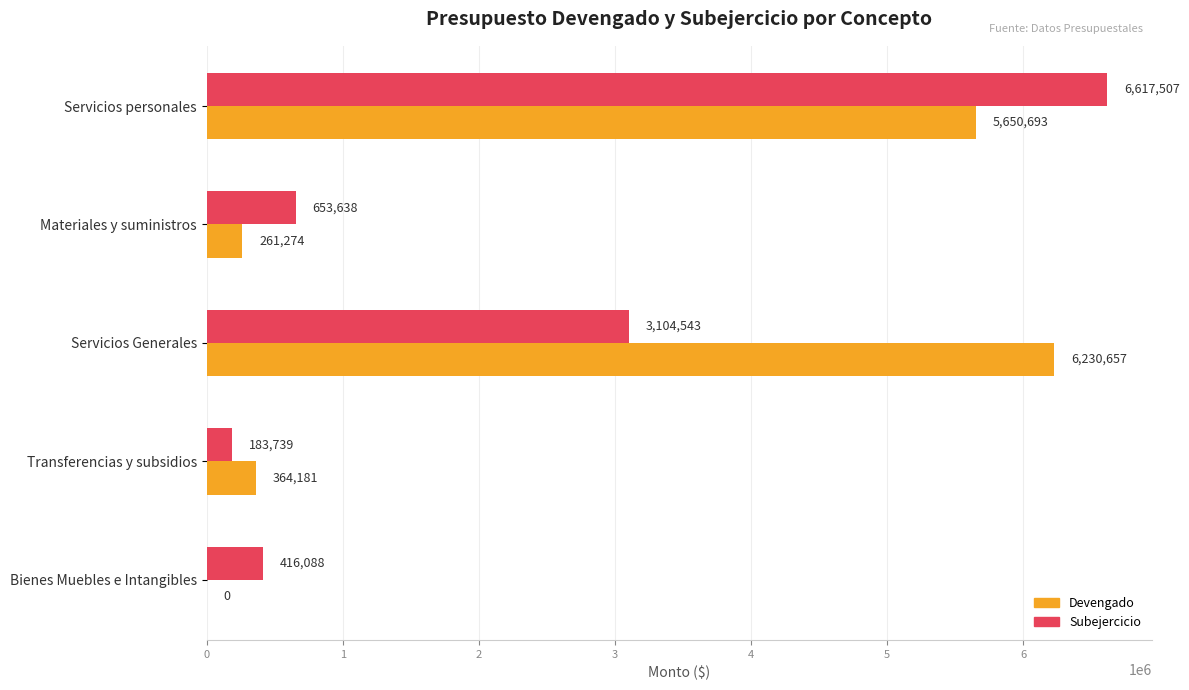

What is the total value across all series at Servicios Generales?

9335200.0